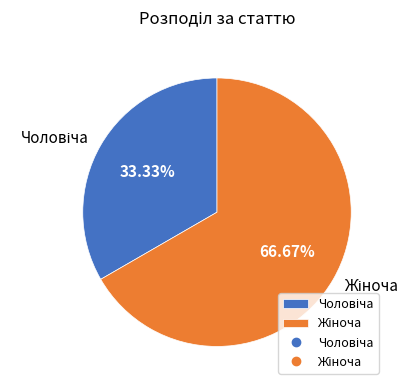

Is there any slice that represents more than half of the pie?

Yes